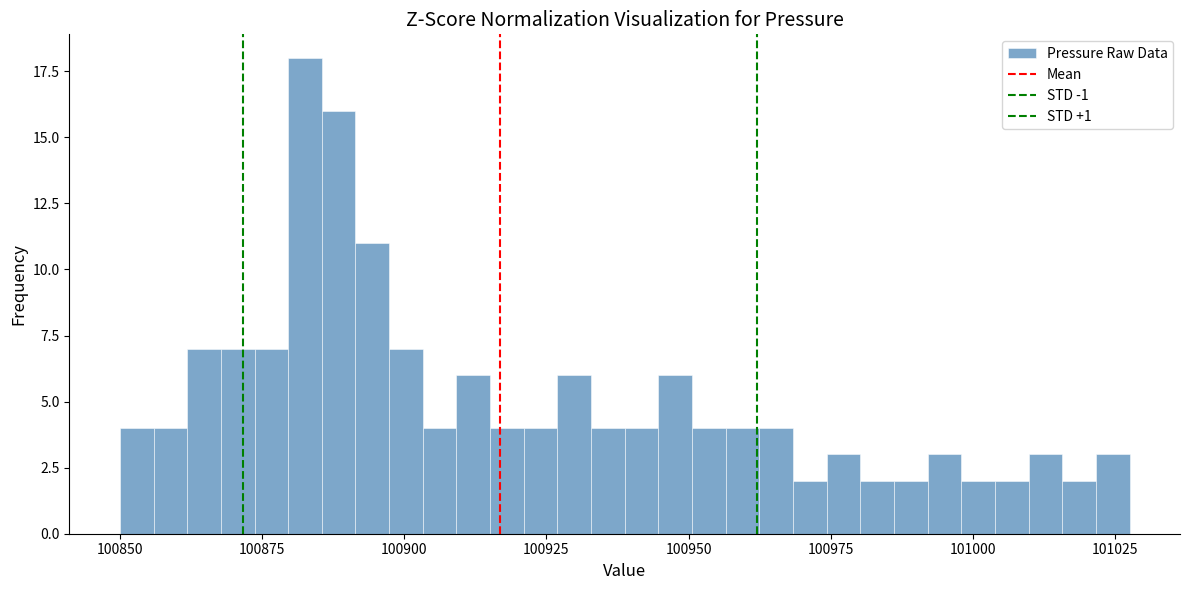

Read against the x-axis, roughly where is the centre of the tallest bar?

100885